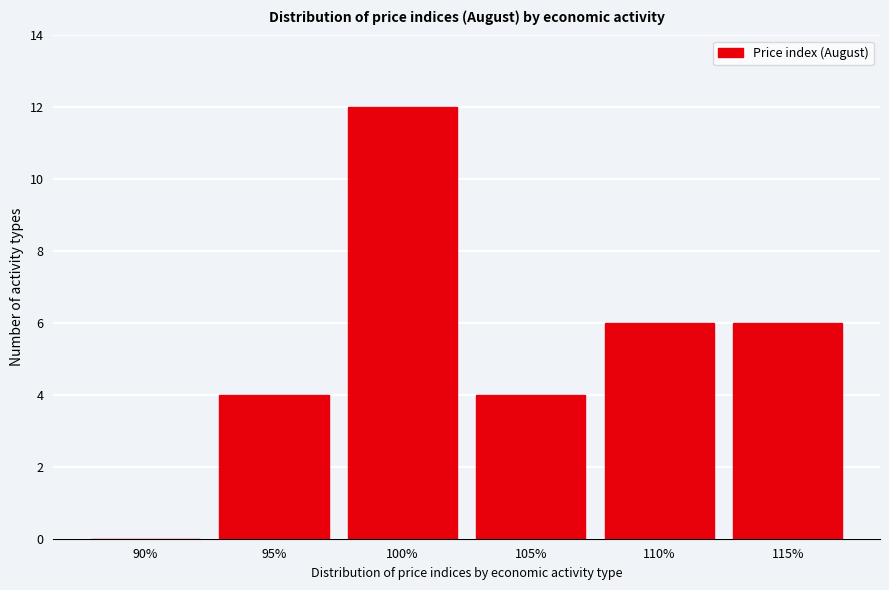

Reading right to left, what are all the values shown in this chart?

115%=6	110%=6	105%=4	100%=12	95%=4	90%=0